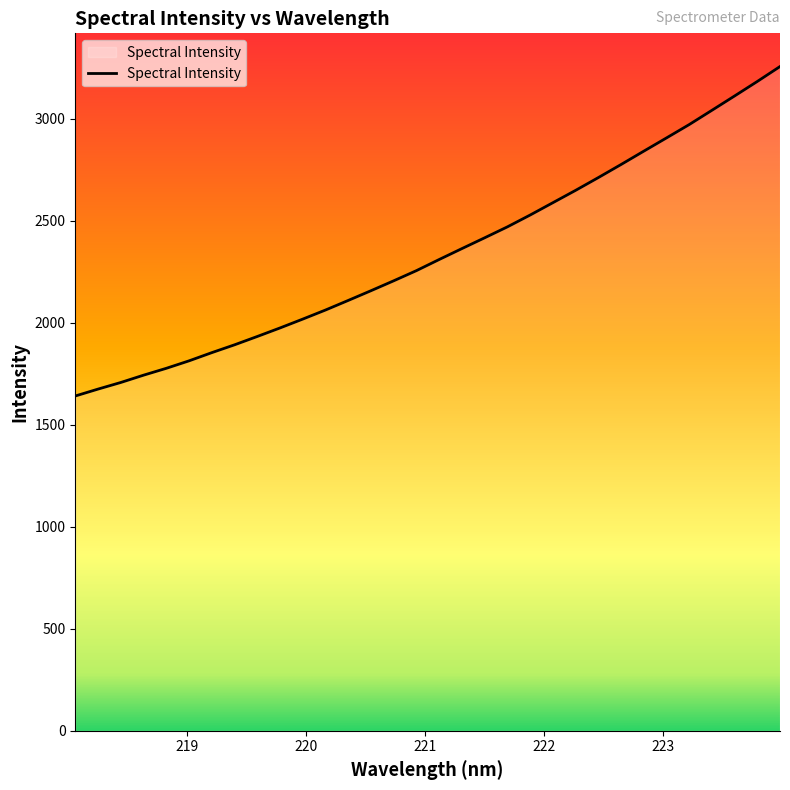

What is the difference between the maximum and minimum values?

1615.1